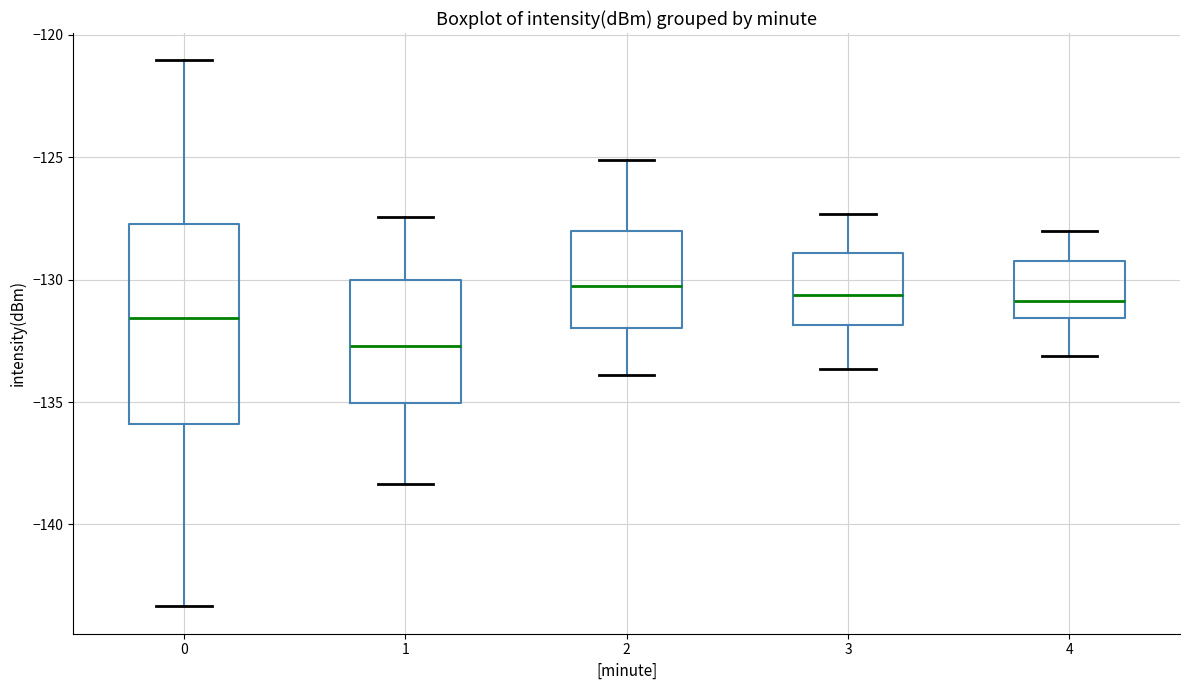

Reading left to right, transcribe this box plot: for each box, give where its median line is, the range the box spans, and where its two whiskers end, as read against the y-axis. The values are not printed on the chart, so give them approximately, as read against the axis.

0: median -131.5, box -136.0 to -127.5, whiskers -143.5 to -121.0
1: median -132.5, box -135.0 to -130.0, whiskers -138.5 to -127.5
2: median -130.5, box -132.0 to -128.0, whiskers -134.0 to -125.0
3: median -130.5, box -132.0 to -129.0, whiskers -133.5 to -127.5
4: median -131.0, box -131.5 to -129.0, whiskers -133.0 to -128.0